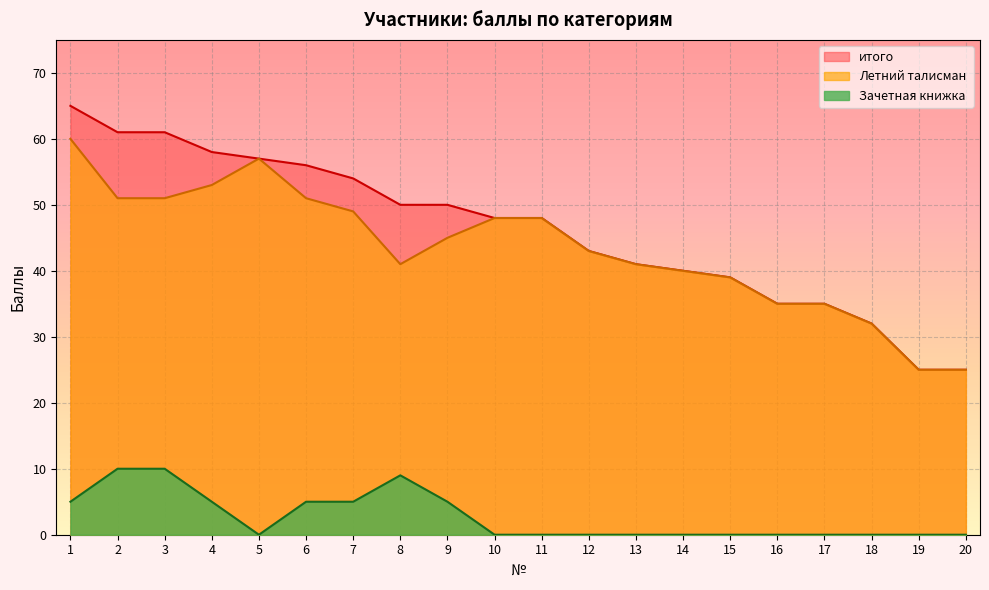

What is the sum of the итого values at 17 and 20?

60